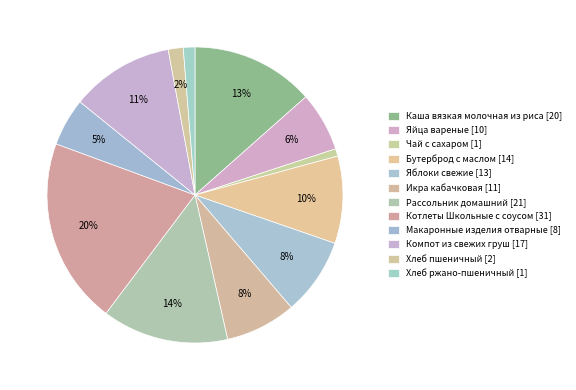

Is there any slice that represents more than half of the pie?

No